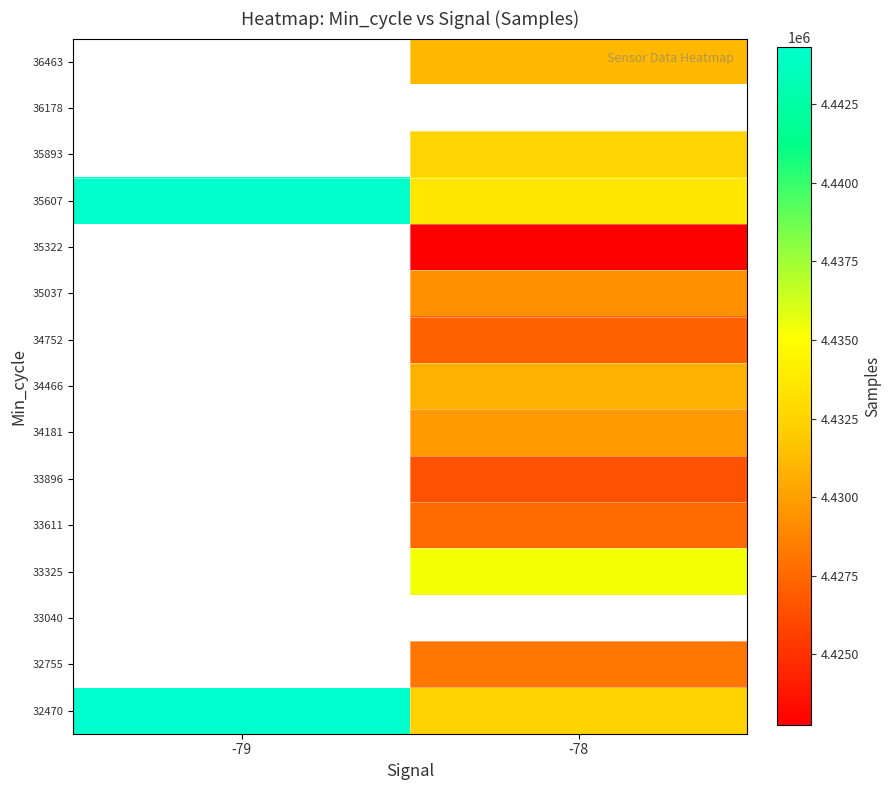

At how many categories does at least one series exceed 4430819?

2